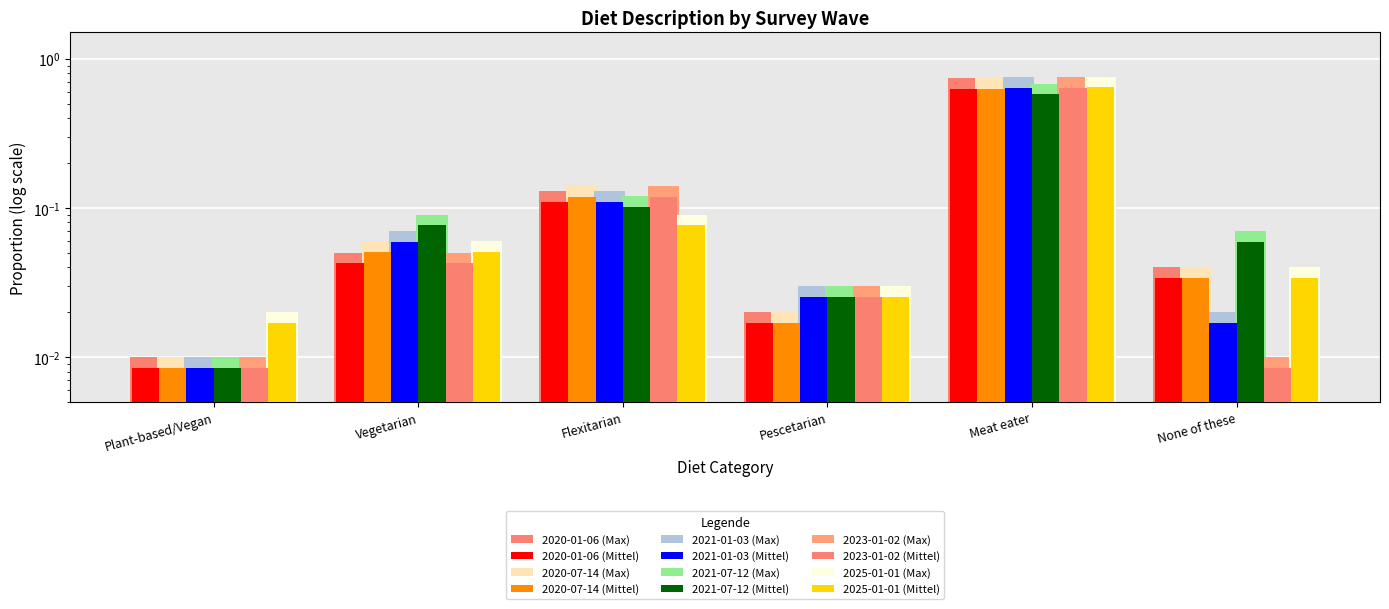

How many groups of bars are there?

6